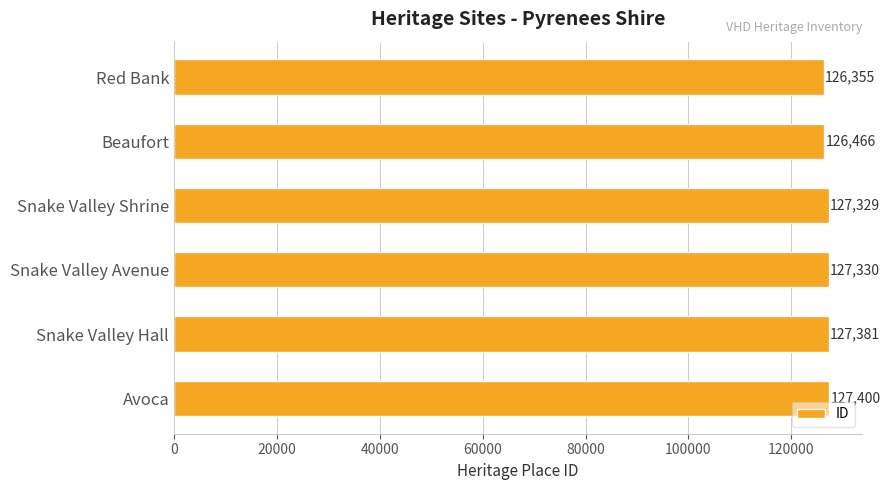

Are the bars grouped side by side (vs. stacked)?

No